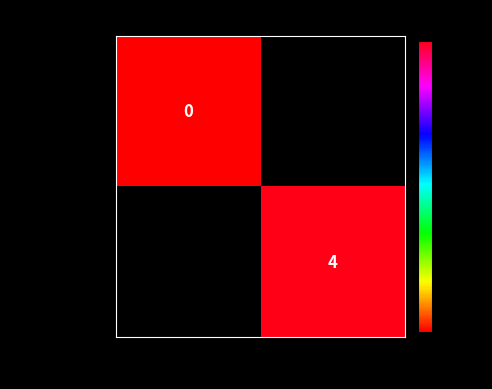

The 6938e3d1…ef series shows 4 at 1. True or false?

True